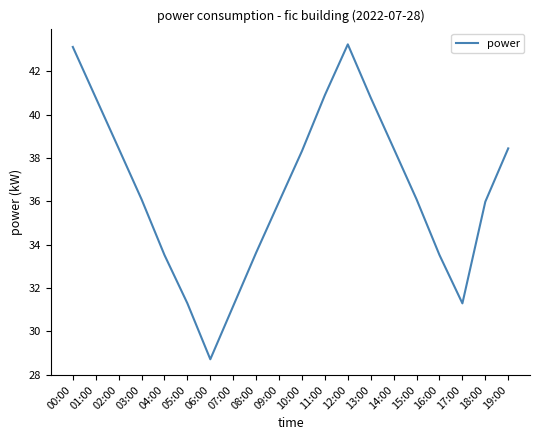

The value at 08:00 is 11.2. True or false?

False